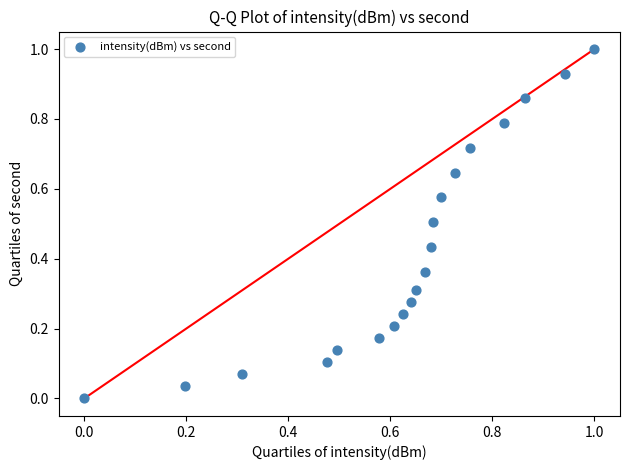

What is the range of Y values (max minus min)?

1.0